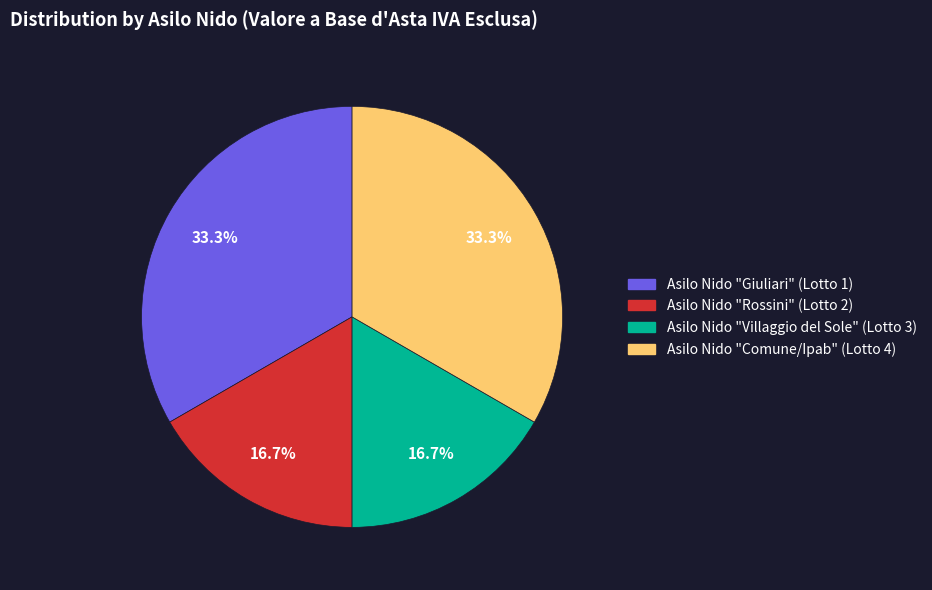

To the nearest percent, what is the average slice percentage?

25%